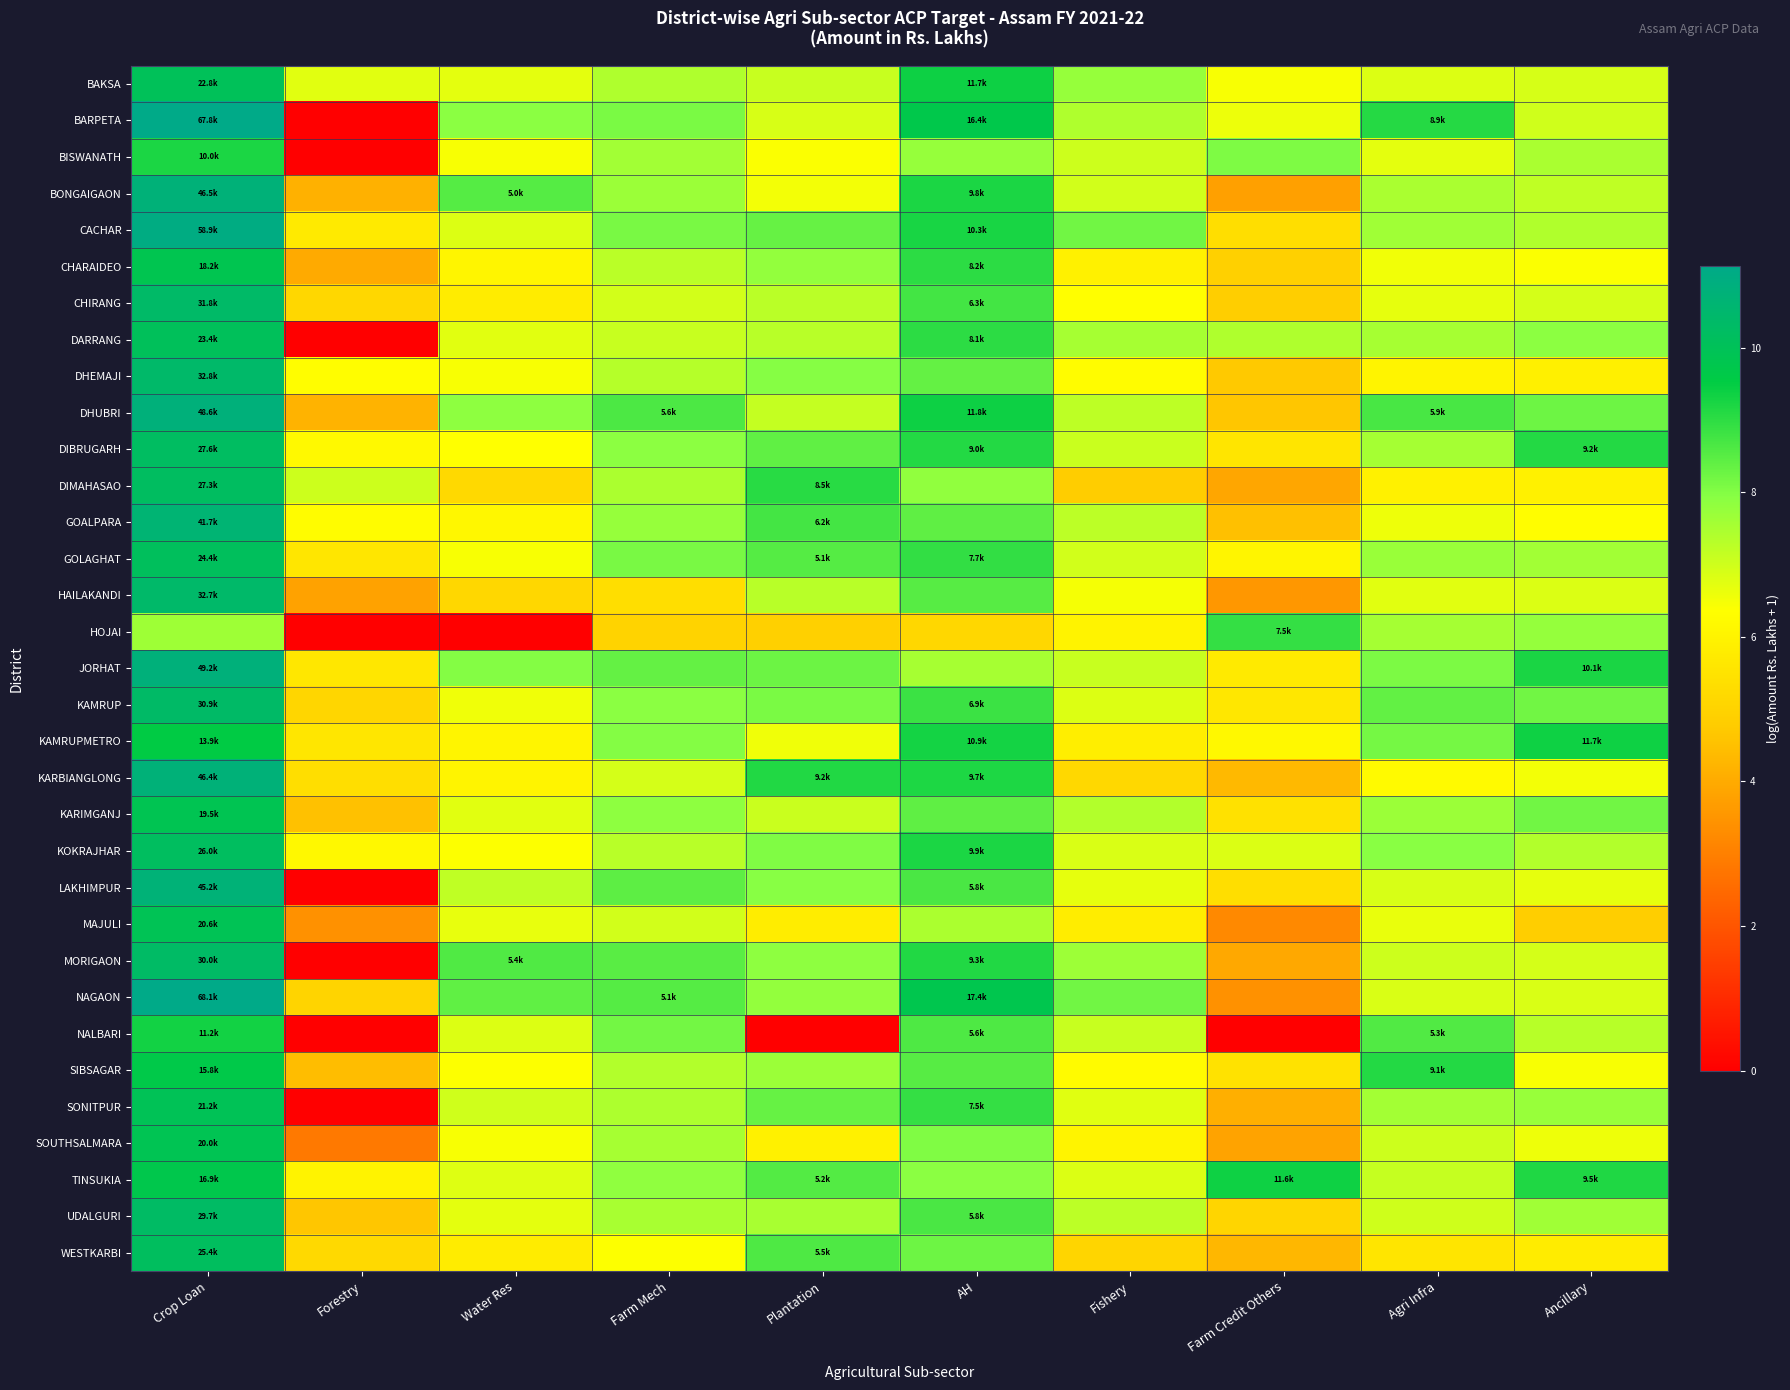

What is the difference between the highest and lowest values at Ancillary?

4.5